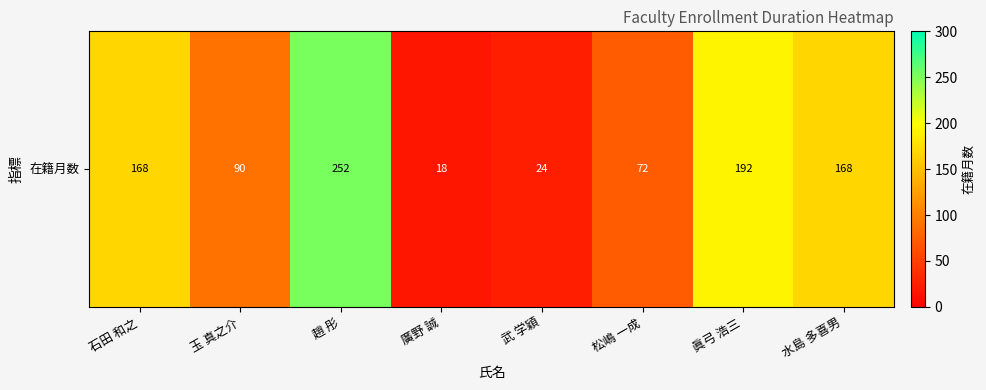

At which category does the chart reach its minimum across all series?

廣野 誠